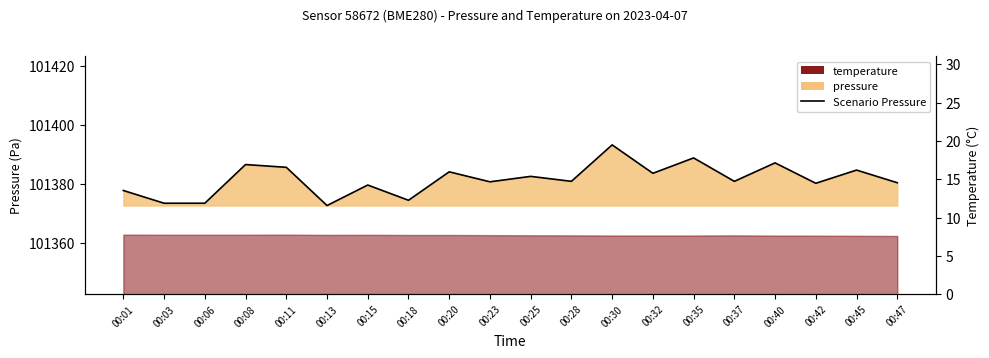

What is the greatest value displayed?

101393.2